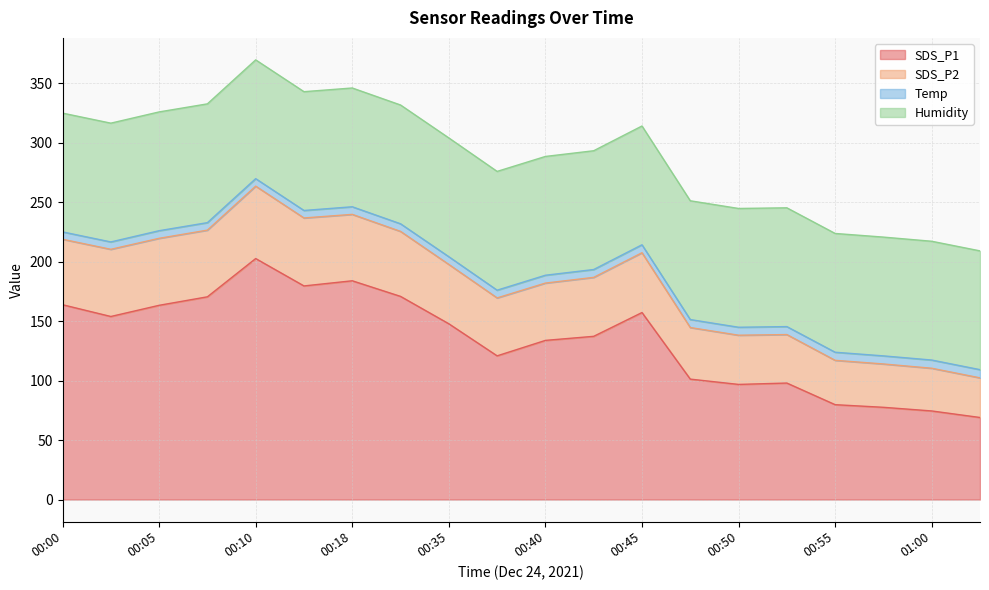

What is the sum of all SDS_P1 values?

2682.8